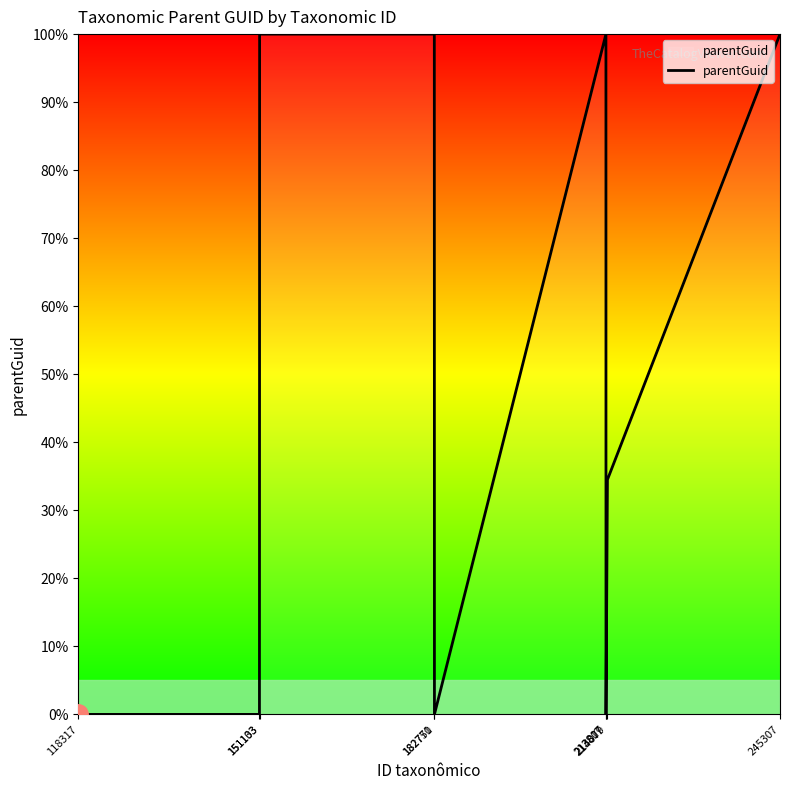

What is the greatest value displayed?

100.0